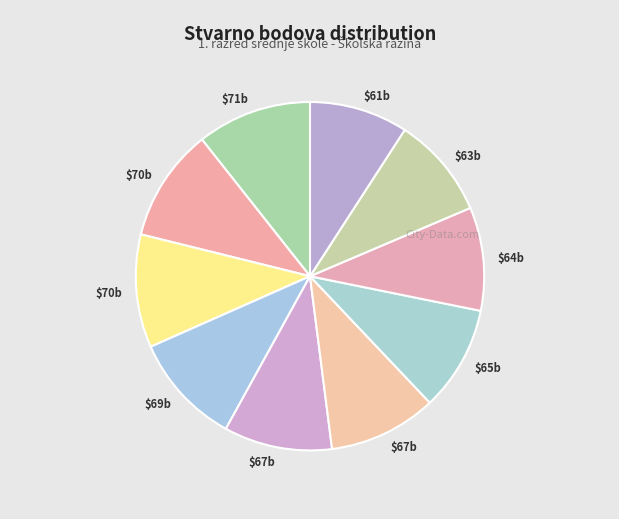

Count the number of slices in the pie.

10